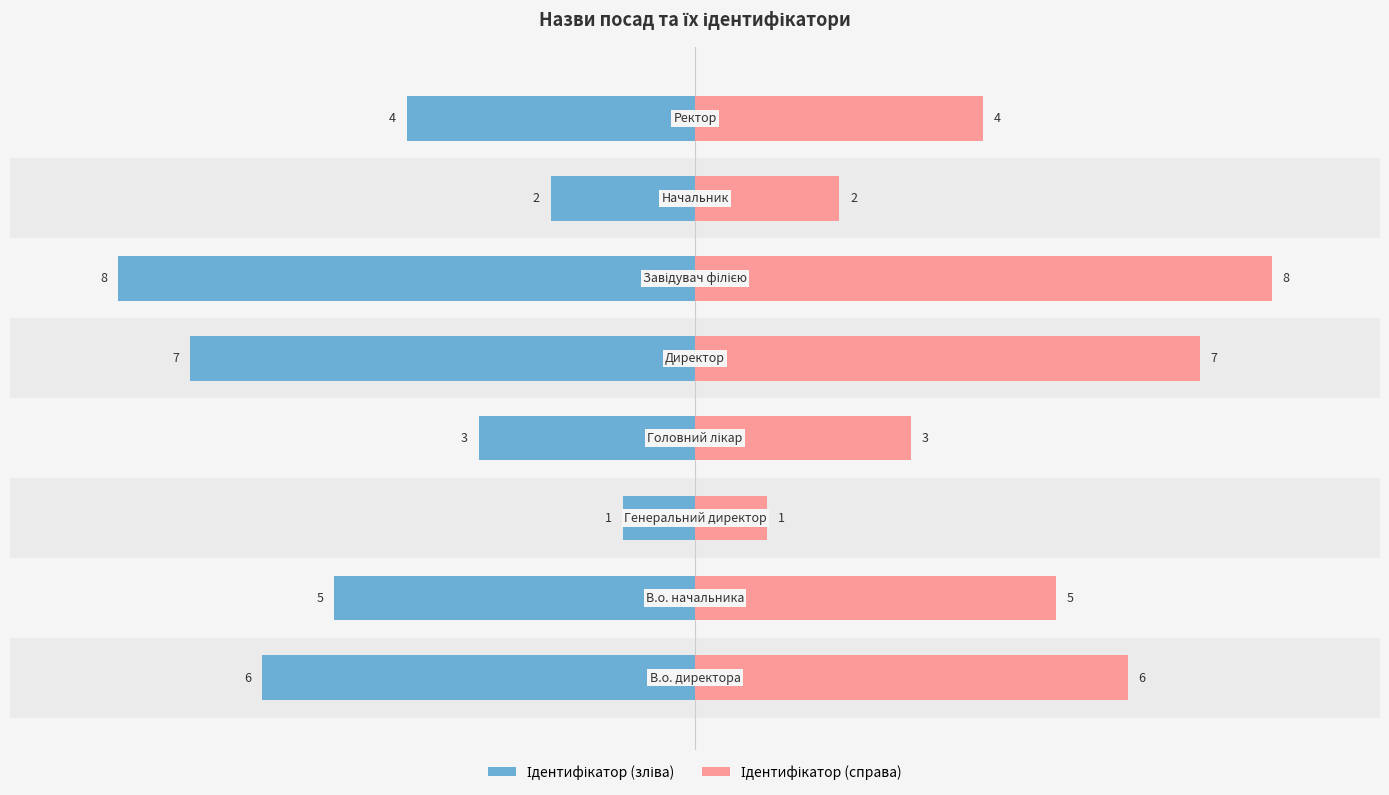

Reading right to left, extract all data points from this chart.

Ідентифікатор (зліва): -4	-2	-8	-7	-3	-1	-5	-6
Ідентифікатор (справа): 4	2	8	7	3	1	5	6